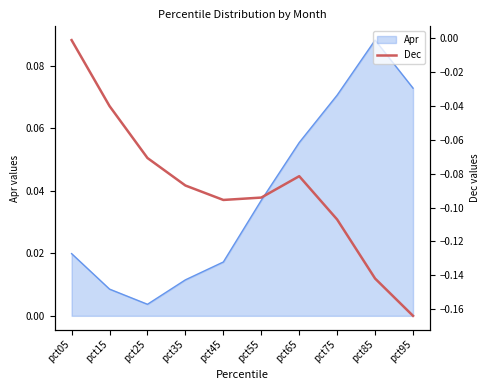

True or false: there are more than 2 points higher than both neighbors.

False